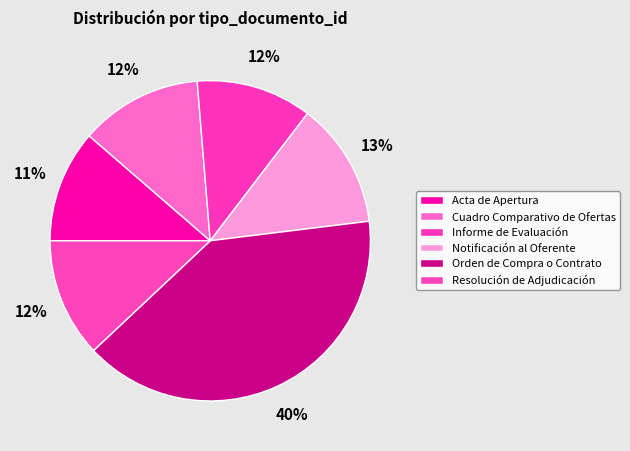

To the nearest percent, what is the average slice percentage?

17%